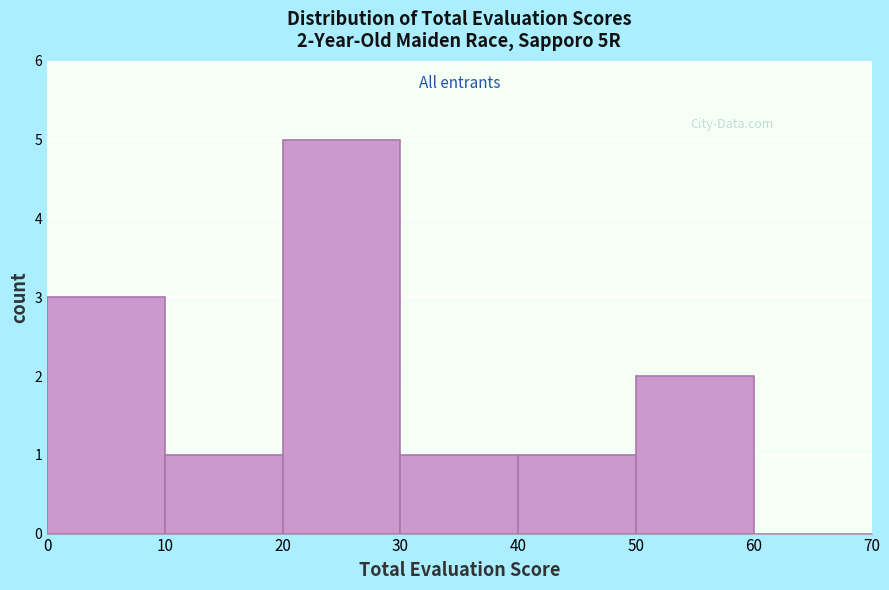

Which range on the x-axis has the tallest bar?

20 to 30